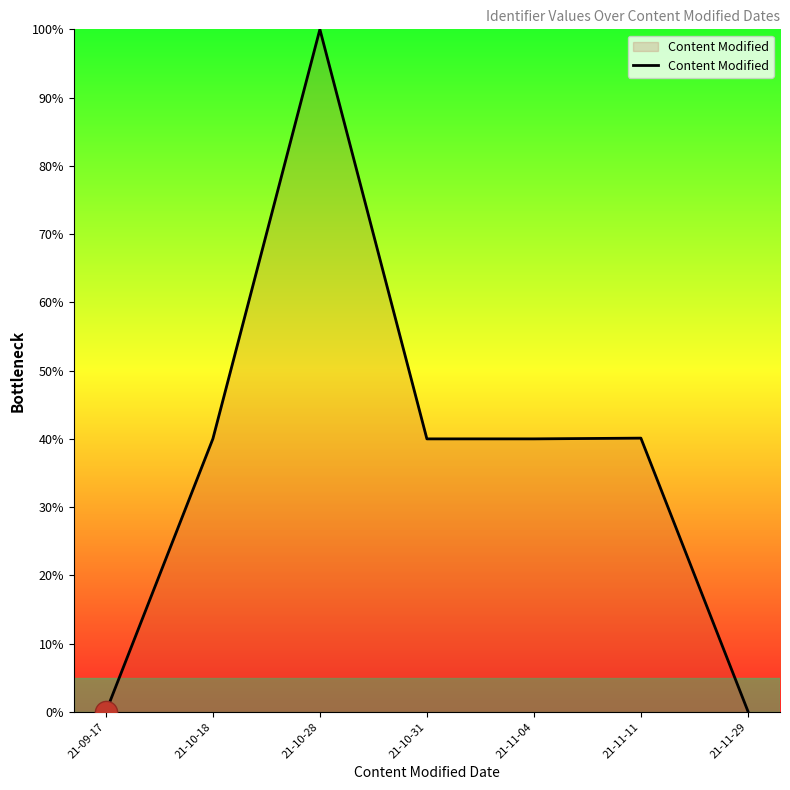

What is the average value?

37.2